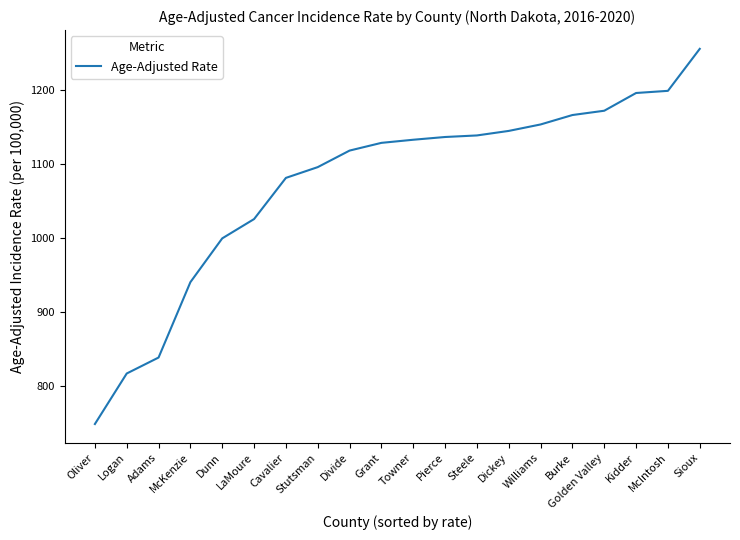

What is the change in value from Dunn to Burke?

+166.2